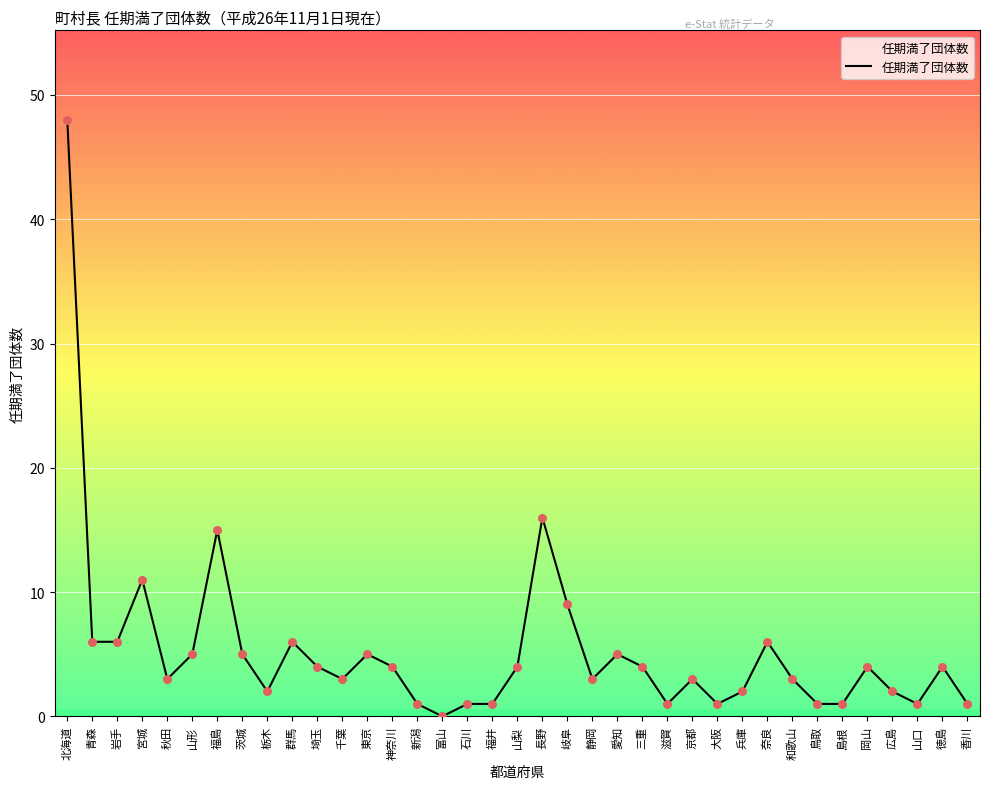

Between 島根 and 山形, which is larger?

山形